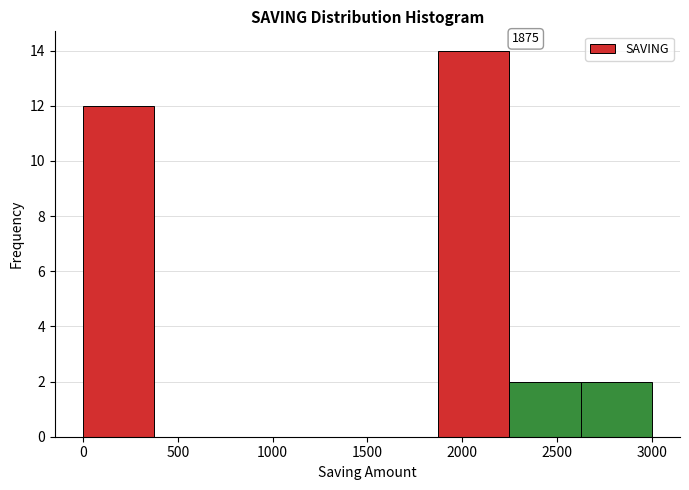

Over which range of the x-axis is the bar tallest?

1875 to 2250